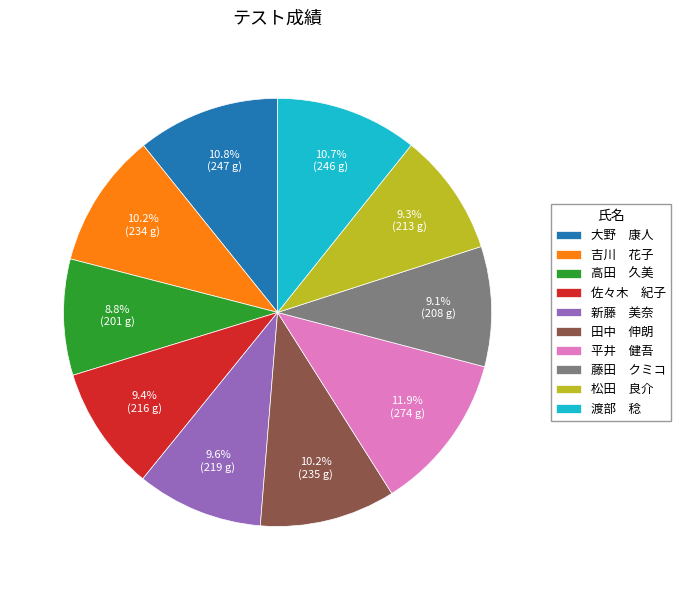

What is the largest slice in the pie chart?

平井 健吾